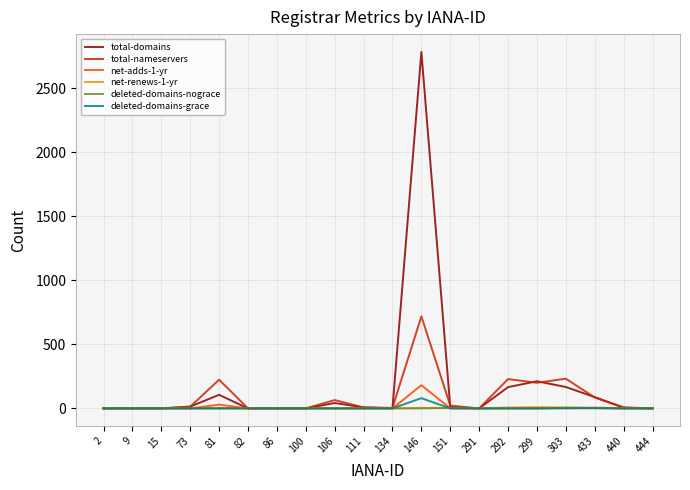

Which series has the widest spread of values?

total-domains